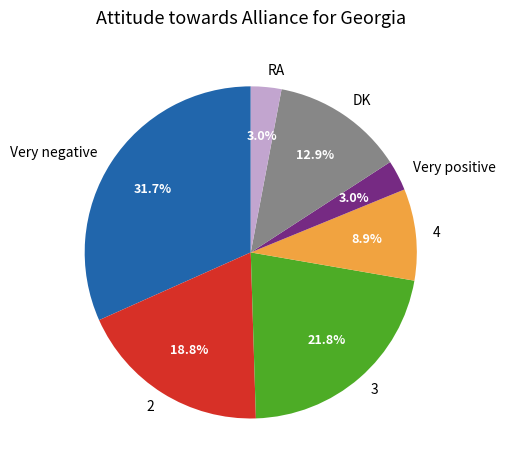

Count the number of slices in the pie.

7